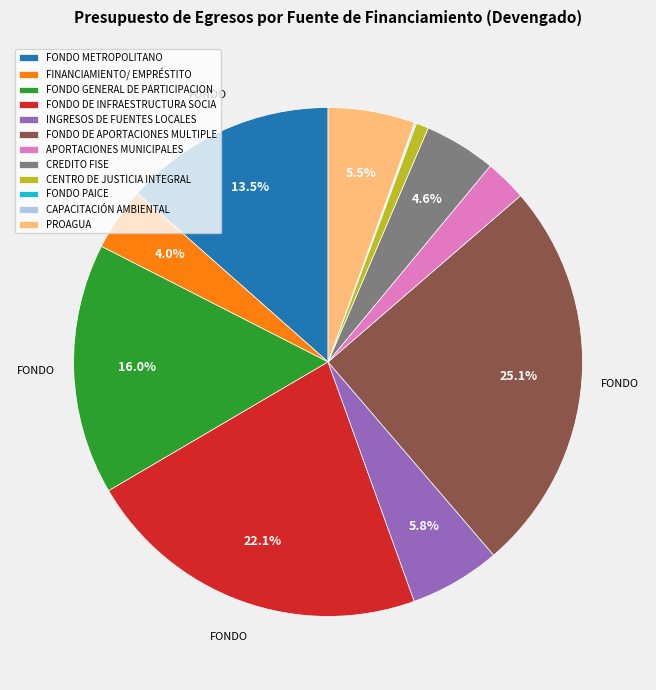

What percentage is NOT represented by FINANCIAMIENTO/ EMPRÉSTITO?

96.0%